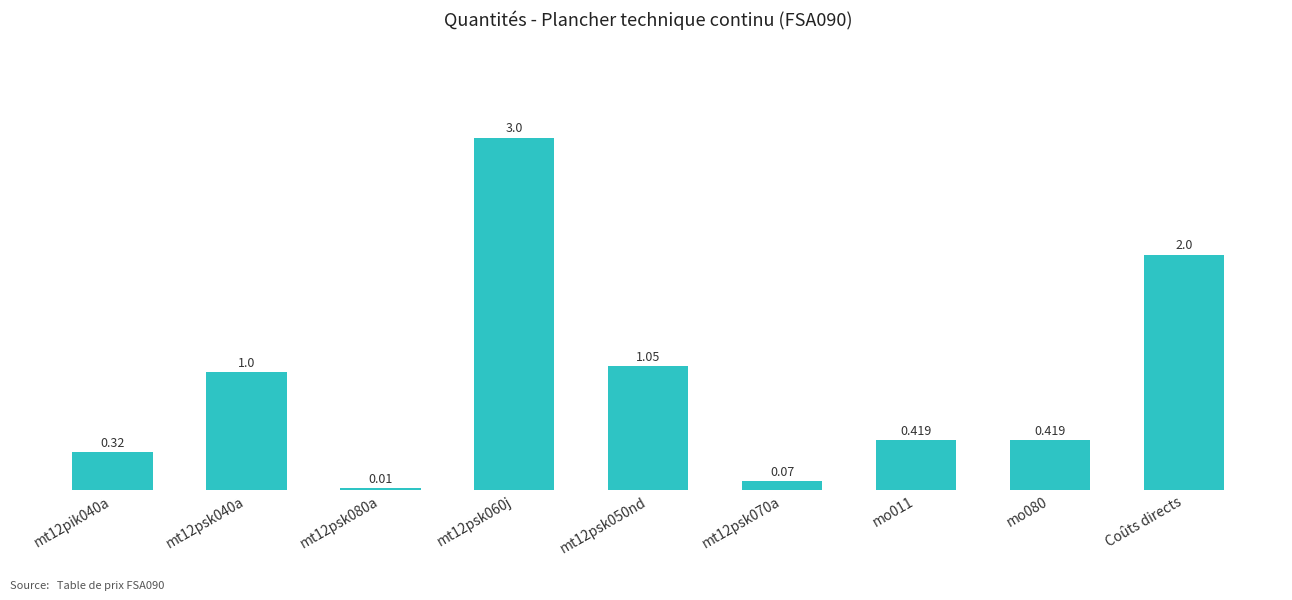

Count the number of categories in the chart.

9